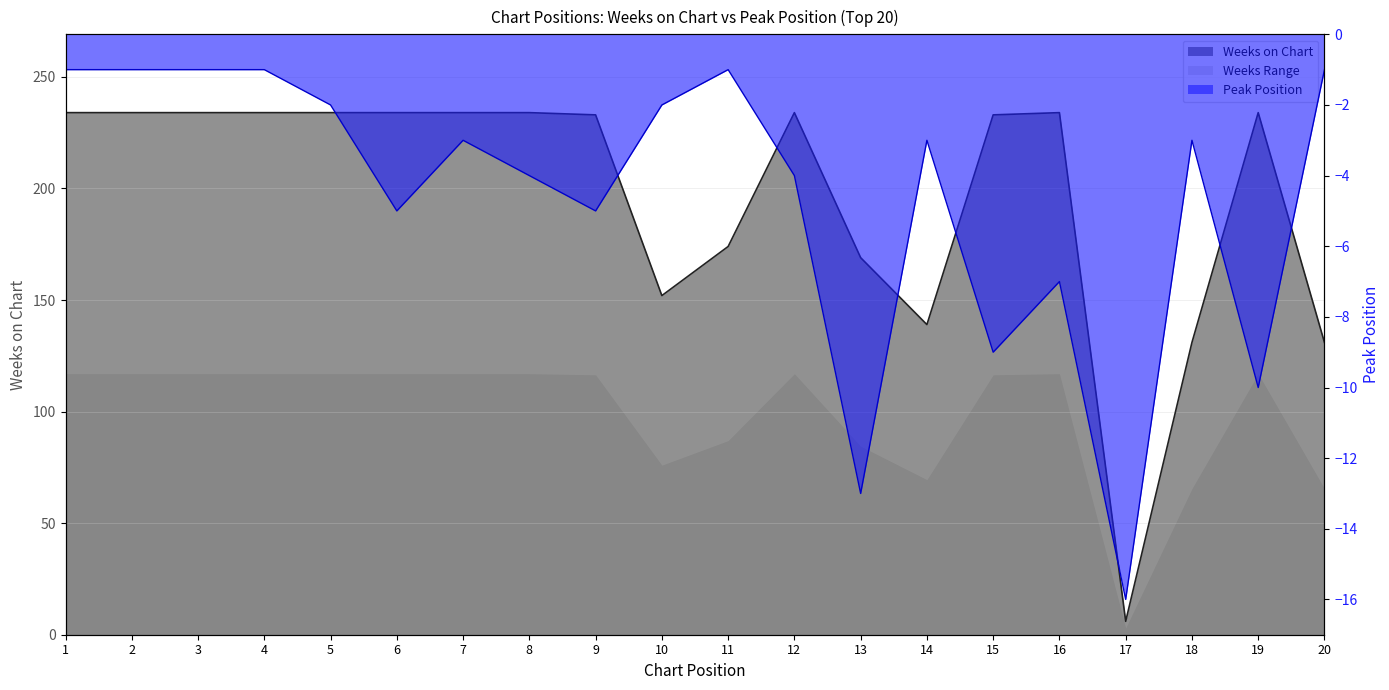

At which category does the chart reach its minimum across all series?

17